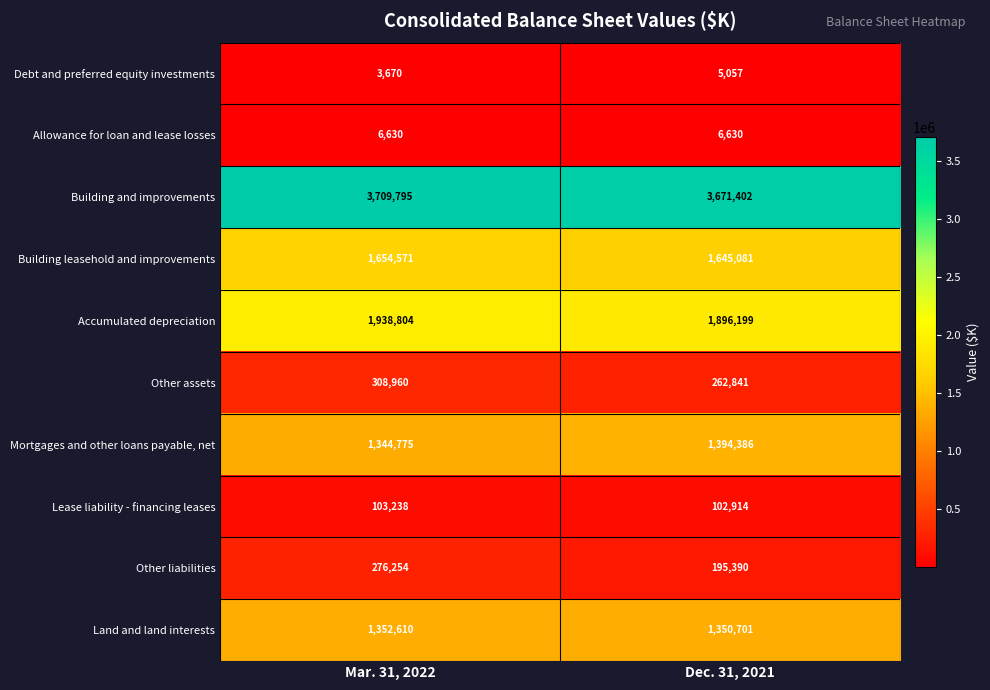

What is the difference between the highest and lowest values at Mar. 31, 2022?

3706125